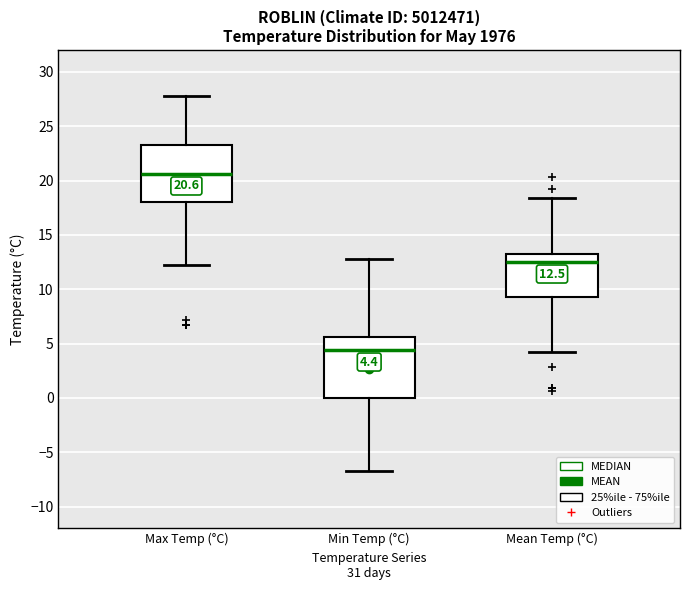

Which box has the highest median line?

Max Temp (°C)